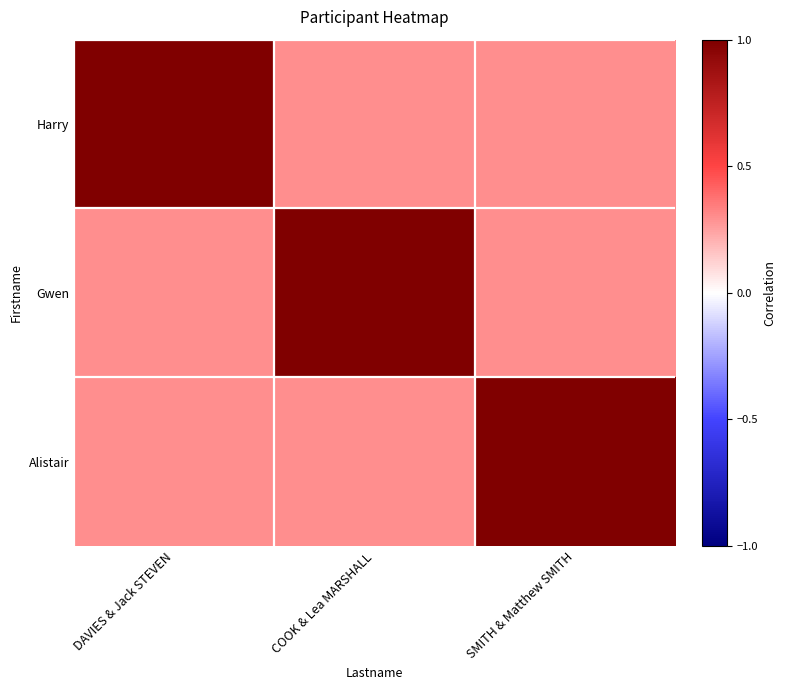

At which category is the sum across all series the highest?

DAVIES & Jack STEVEN